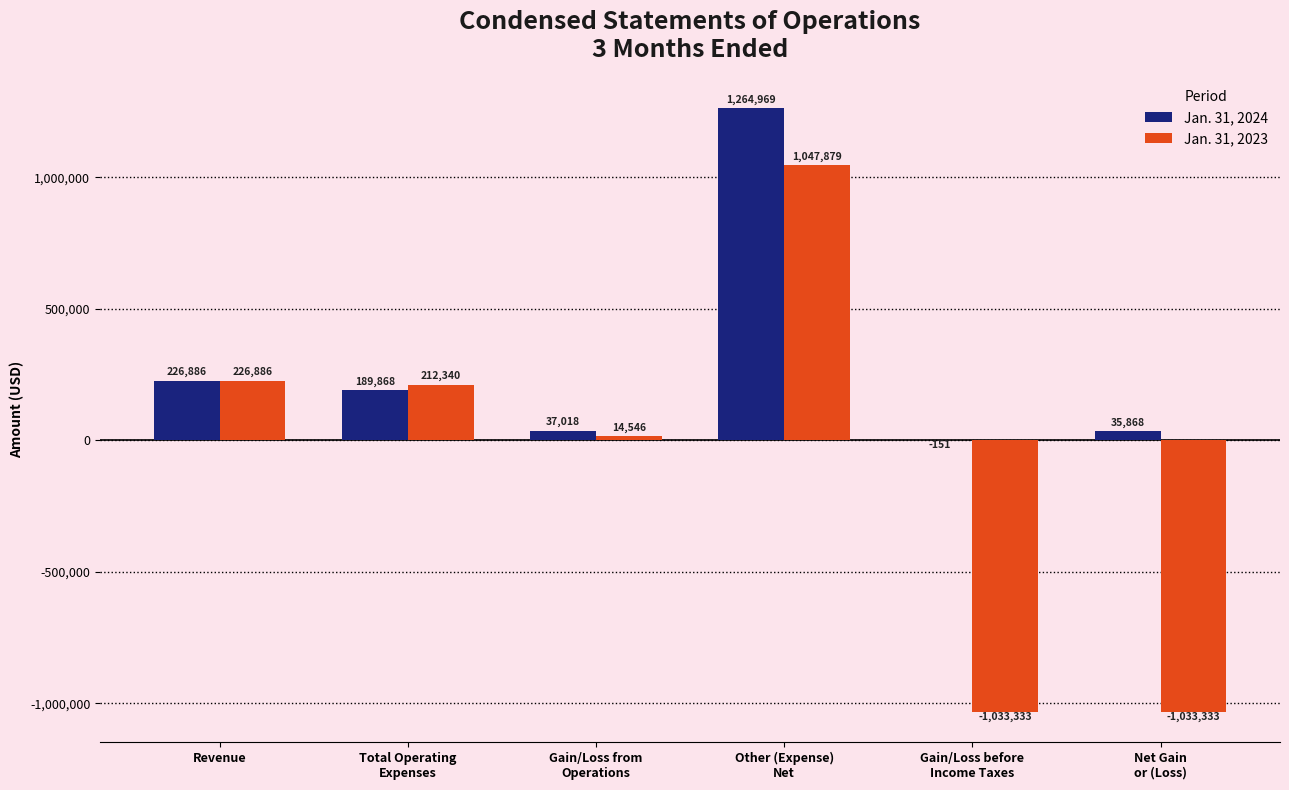

Where does the Jan. 31, 2024 series first go above 189868?

Revenue